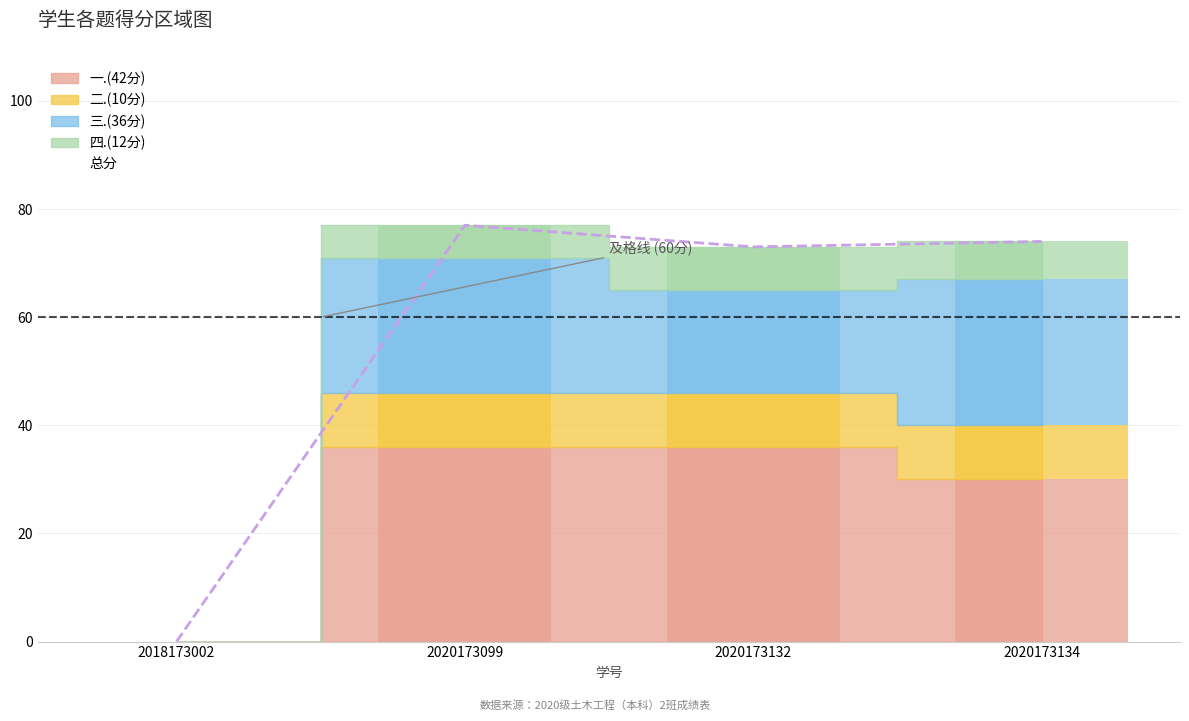

What is the sum of all 总分 values?

224